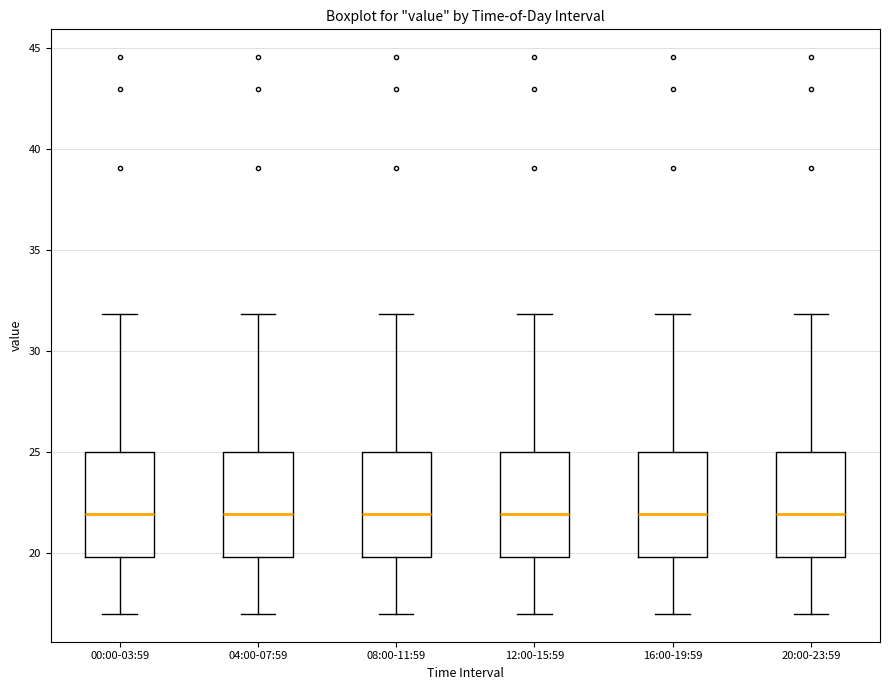

Reading left to right, transcribe this box plot: for each box, give where its median line is, the range the box spans, and where its two whiskers end, as read against the y-axis. The values are not printed on the chart, so give them approximately, as read against the axis.

00:00-03:59: median 22, box 20 to 25, whiskers 17 to 32
04:00-07:59: median 22, box 20 to 25, whiskers 17 to 32
08:00-11:59: median 22, box 20 to 25, whiskers 17 to 32
12:00-15:59: median 22, box 20 to 25, whiskers 17 to 32
16:00-19:59: median 22, box 20 to 25, whiskers 17 to 32
20:00-23:59: median 22, box 20 to 25, whiskers 17 to 32